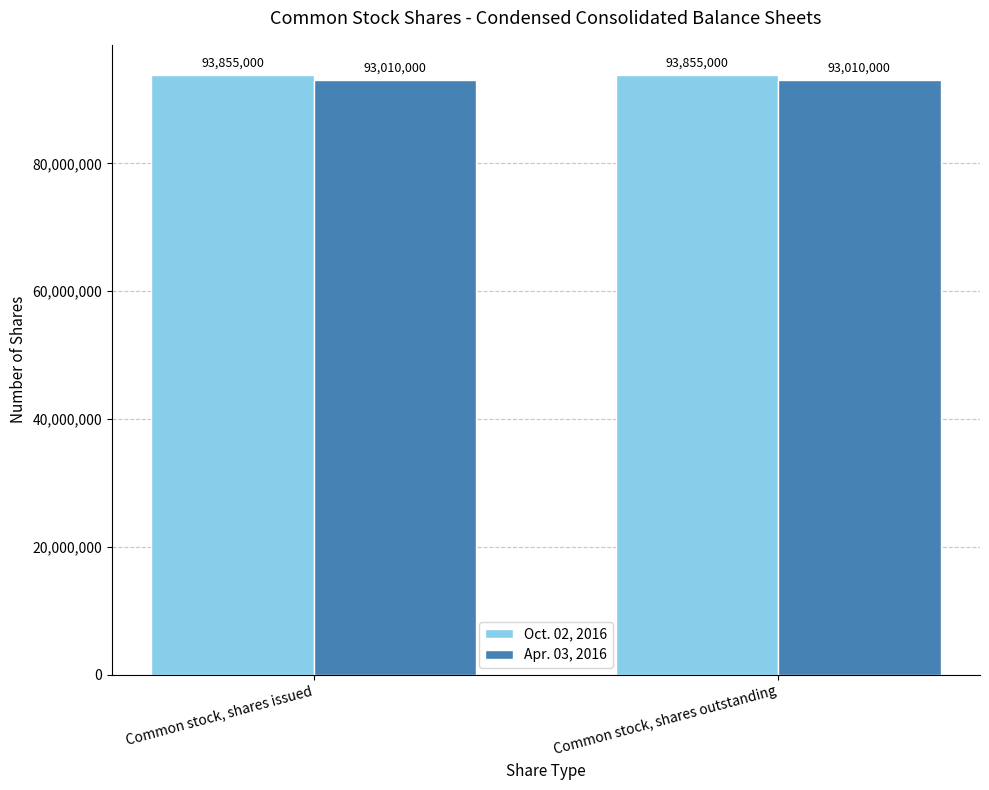

What is the difference between the highest and lowest values at Common stock, shares outstanding?

845000